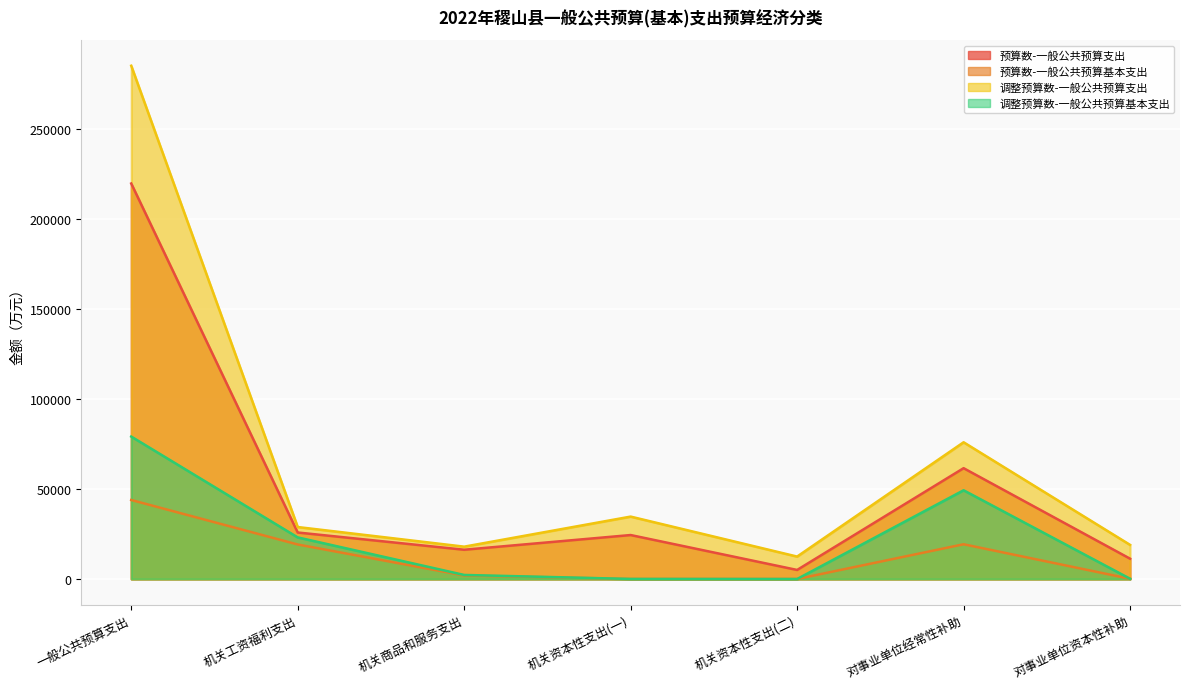

What is the greatest value displayed?

284955